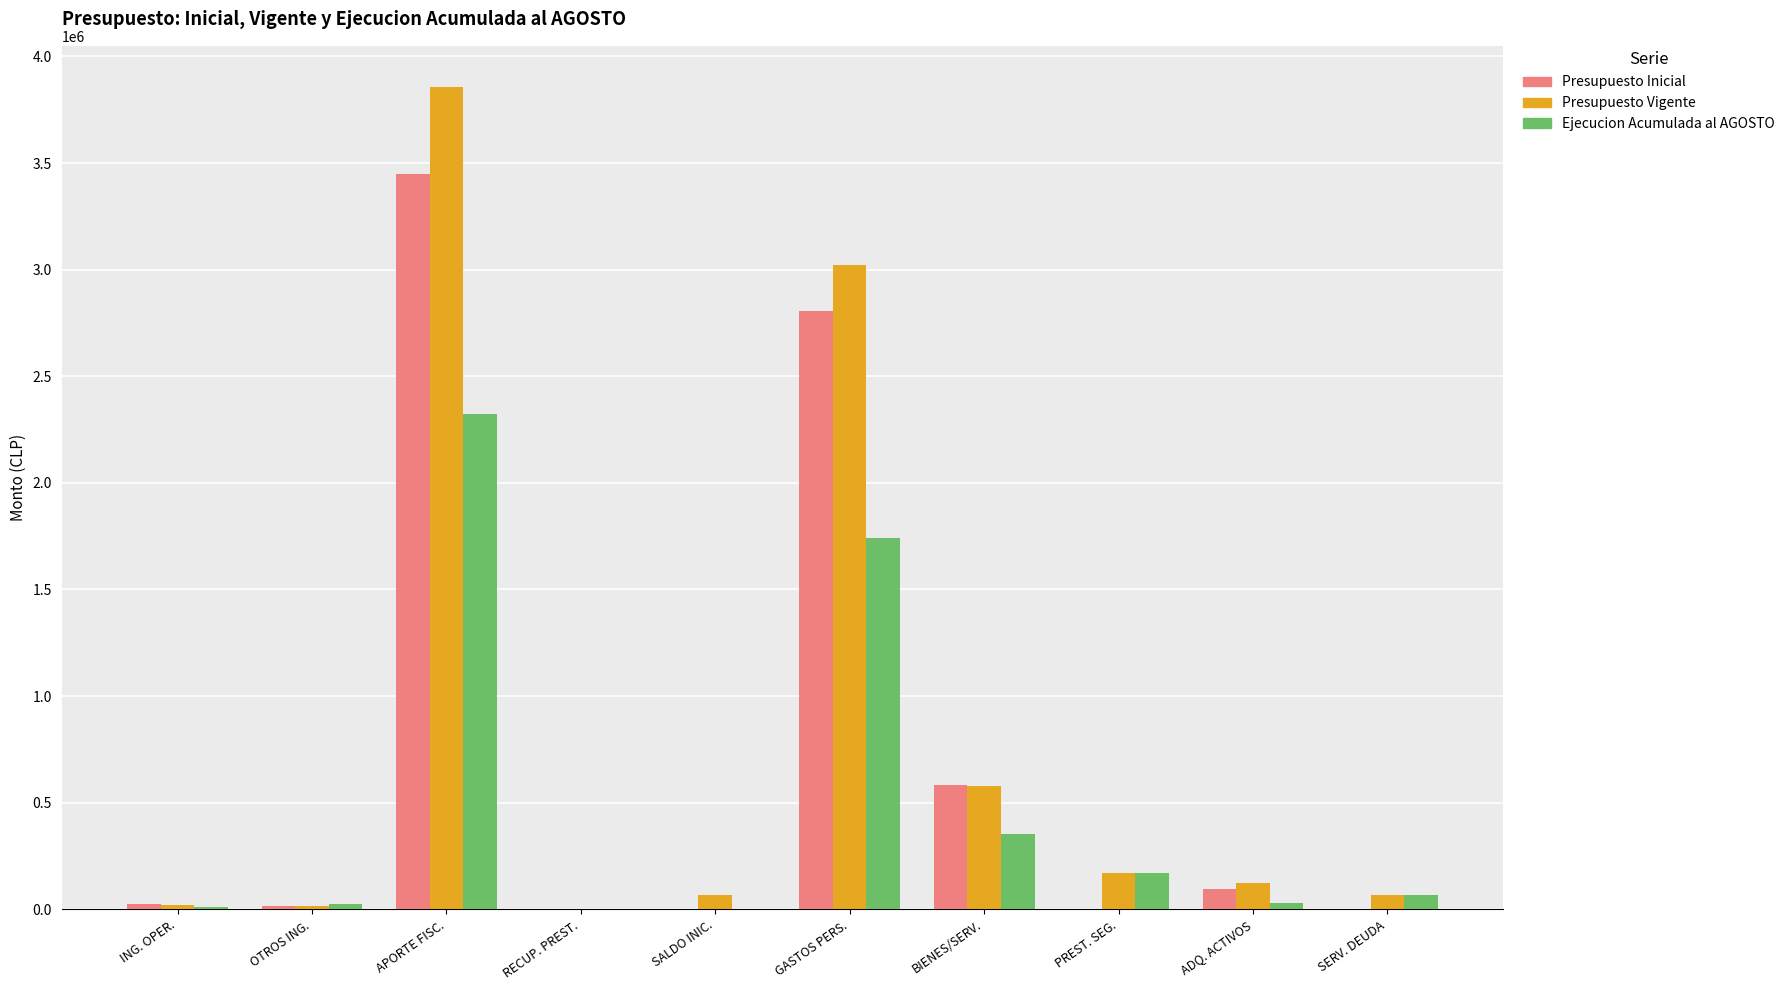

What is the sum of all Presupuesto Vigente values?

7924154